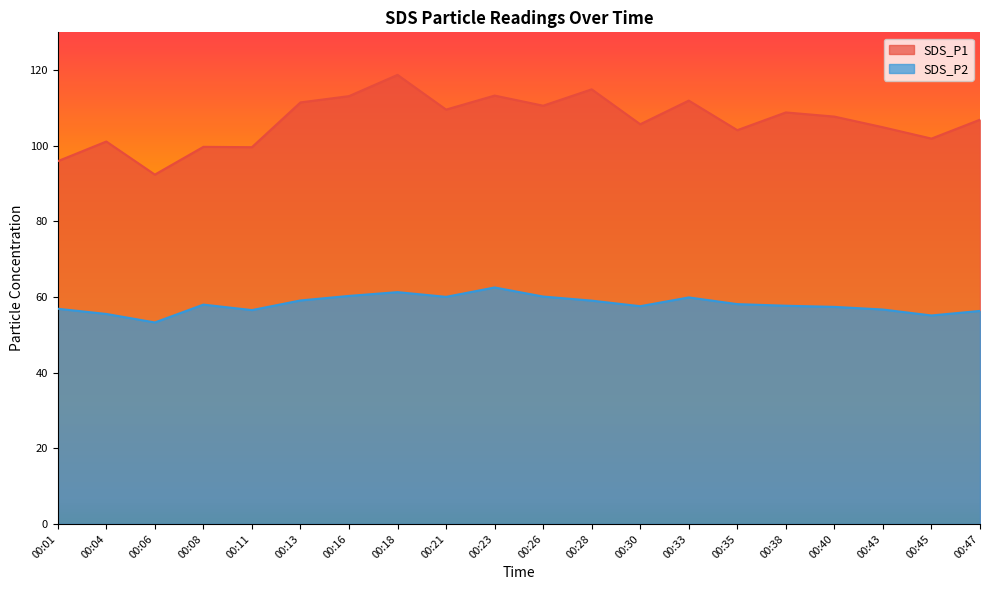

How many lines are shown in the chart?

2